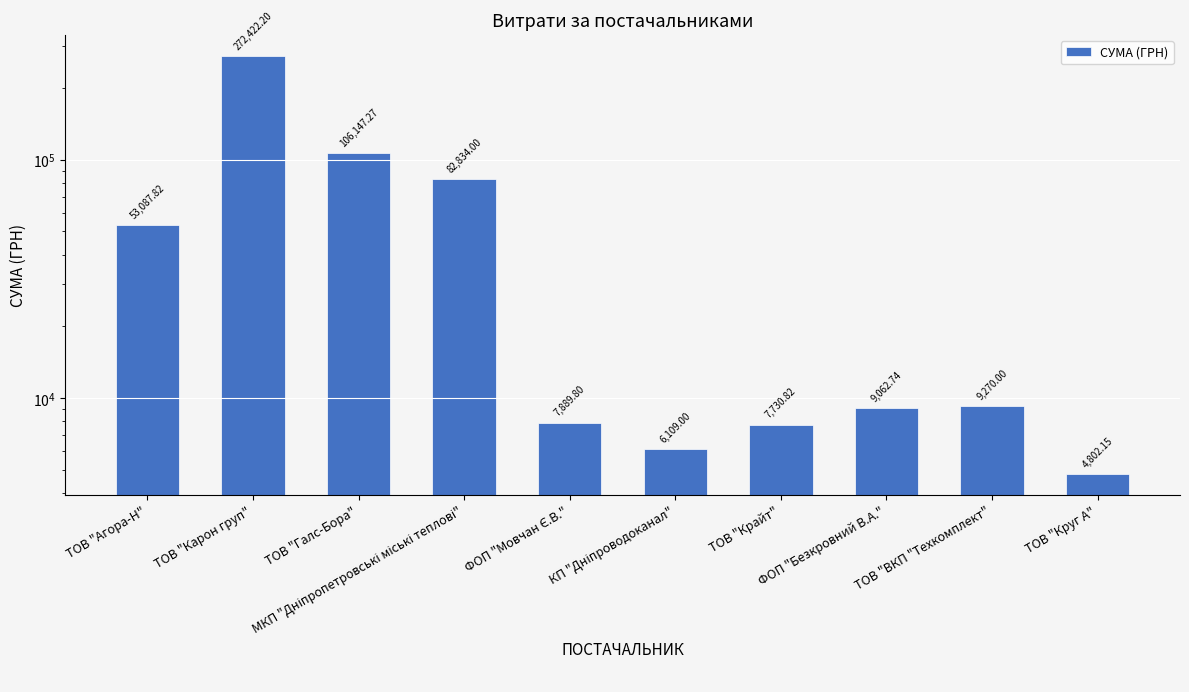

What is the maximum value shown in the chart?

272422.2